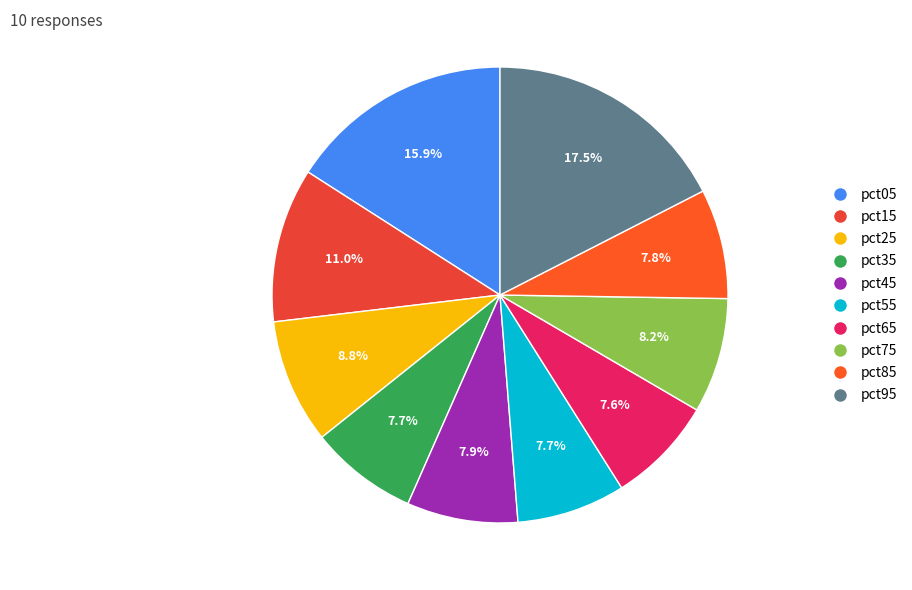

Which slice is the smallest?

pct65